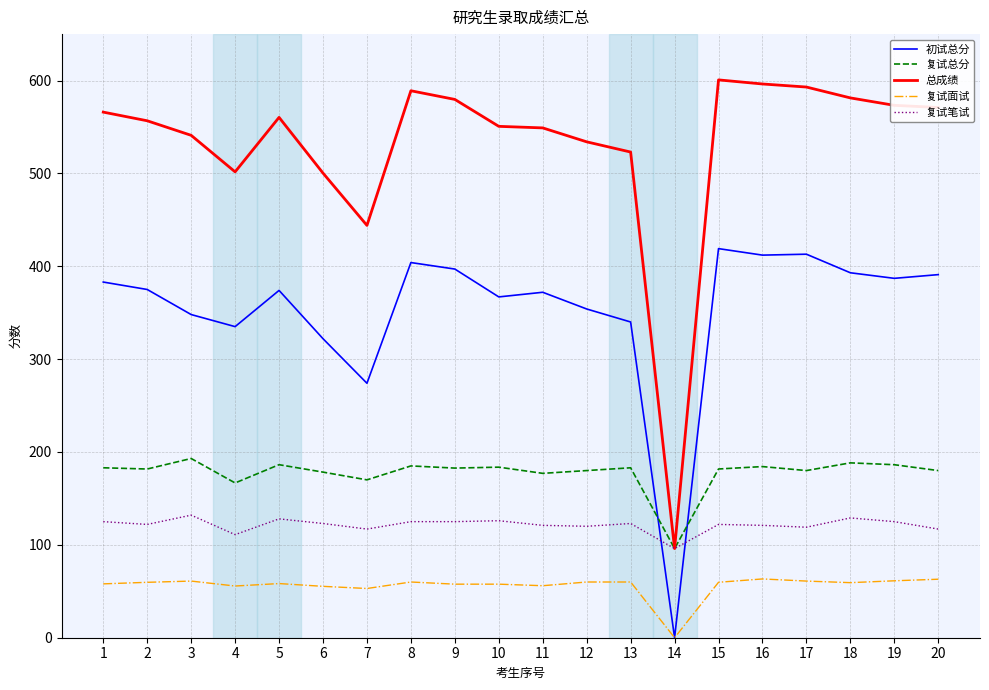

True or false: 复试面试 and 复试笔试 intersect in this chart.

False